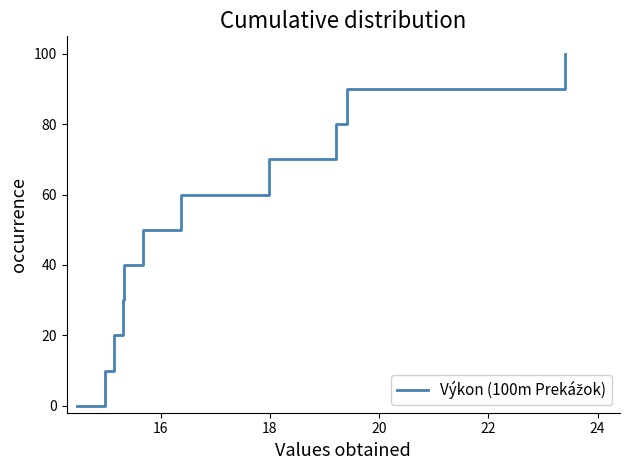

True or false: the data has more than 1 interior local peaks.

False